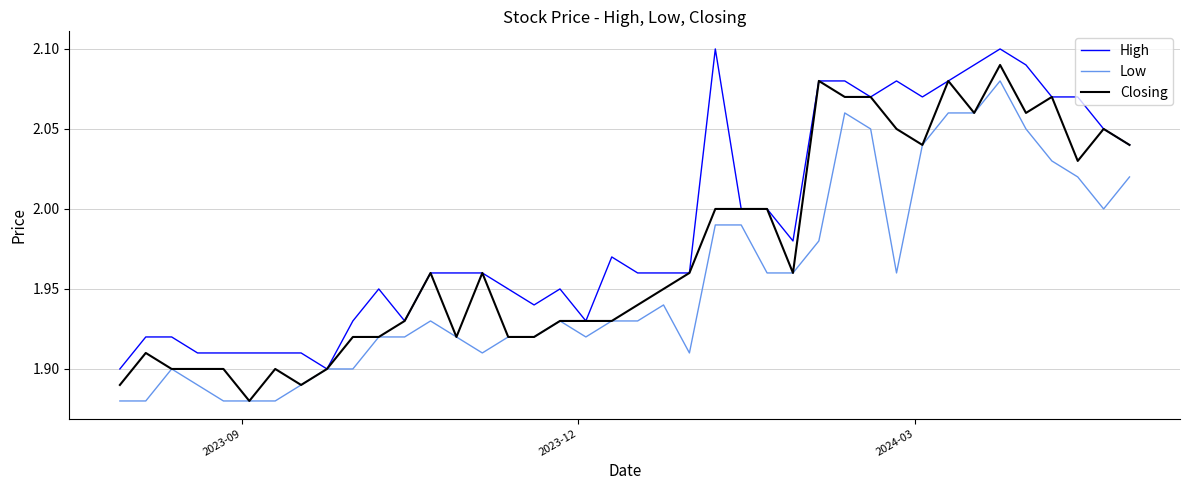

List the series in order of their peak value, highest first.

High, Closing, Low